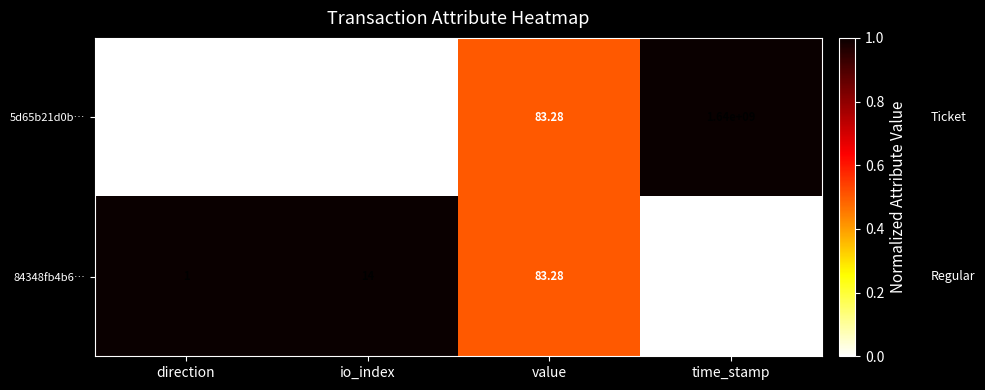

Which label corresponds to the smallest value in the chart?

direction